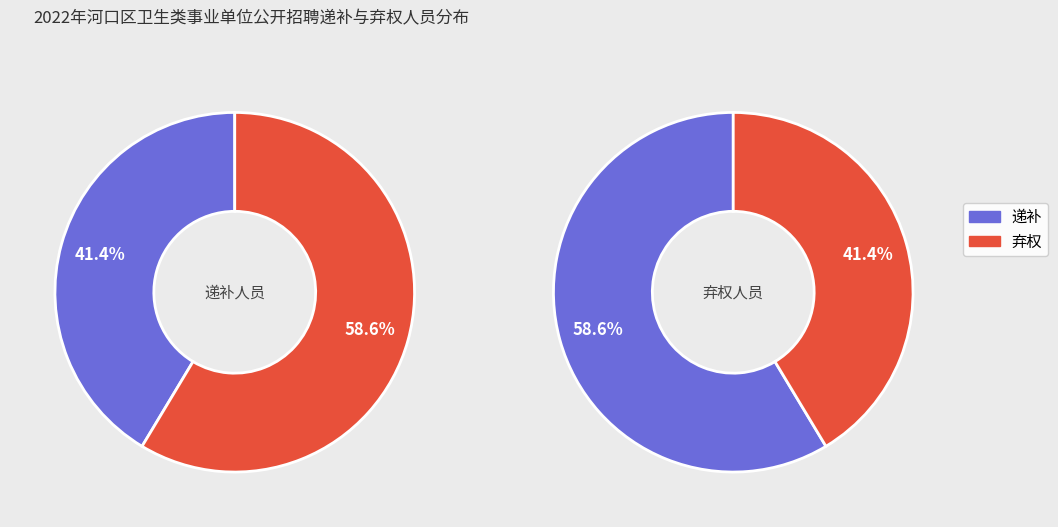

To the nearest percent, what is the difference between the largest and smallest slice percentages?

17%